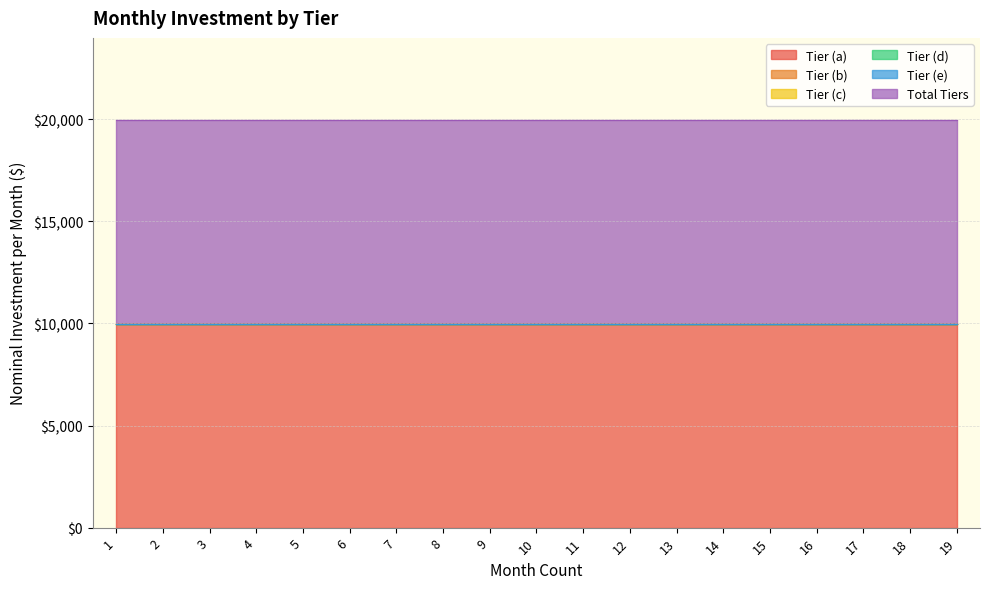

Rank the categories by Tier (c) value from lowest to highest.

1, 2, 3, 4, 5, 6, 7, 8, 9, 10, 11, 12, 13, 14, 15, 16, 17, 18, 19